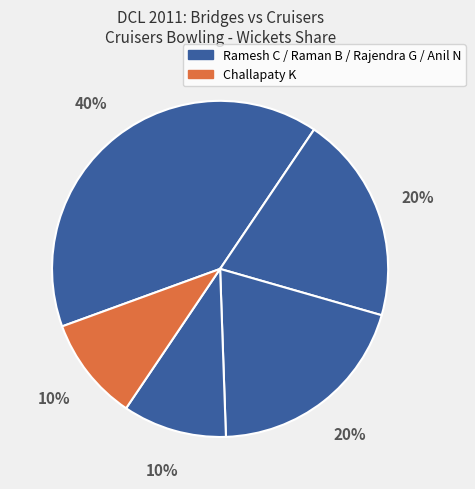

How many slices are in this pie chart?

5